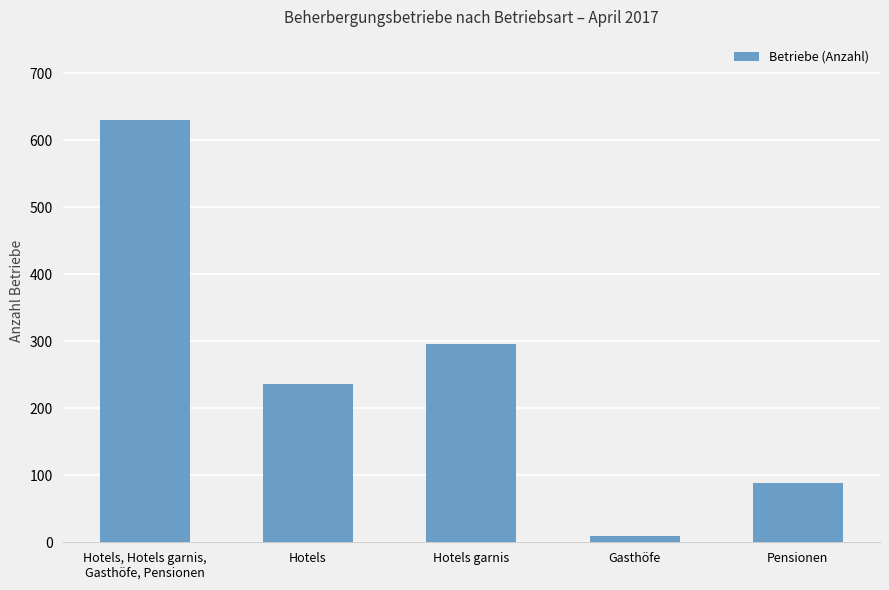

Reading left to right, transcribe all the data shown in this chart.

630	236	296	10	88